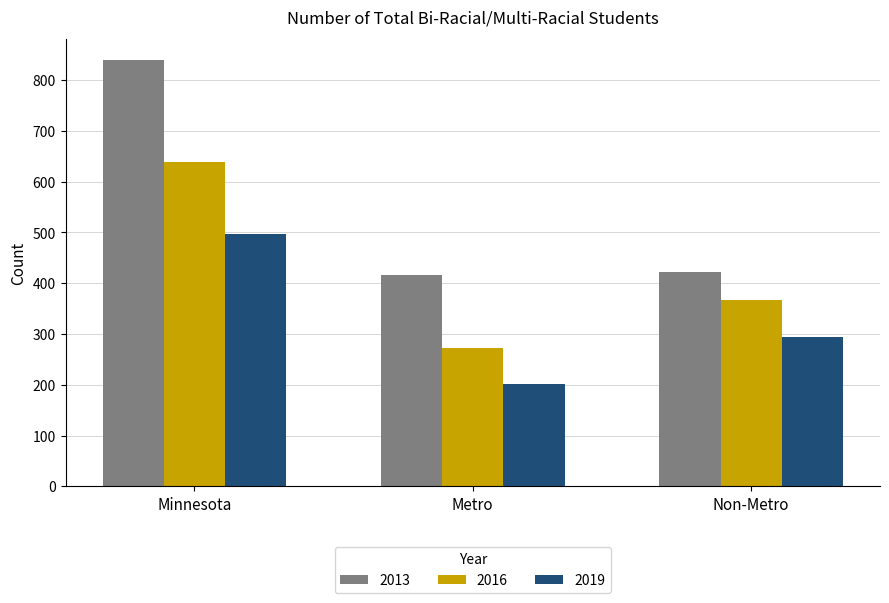

Which series has the widest spread of values?

2013